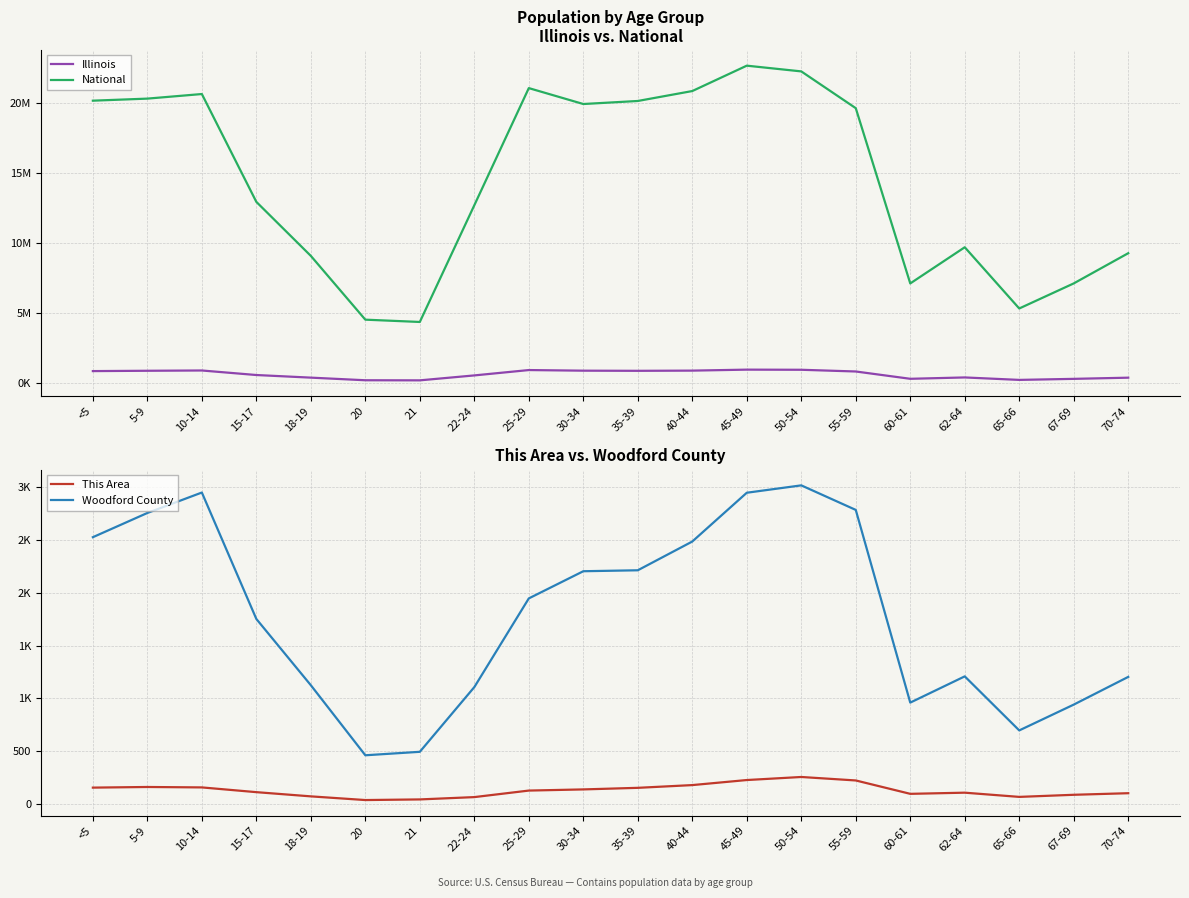

The Illinois series shows 556684 at 5-9. True or false?

False